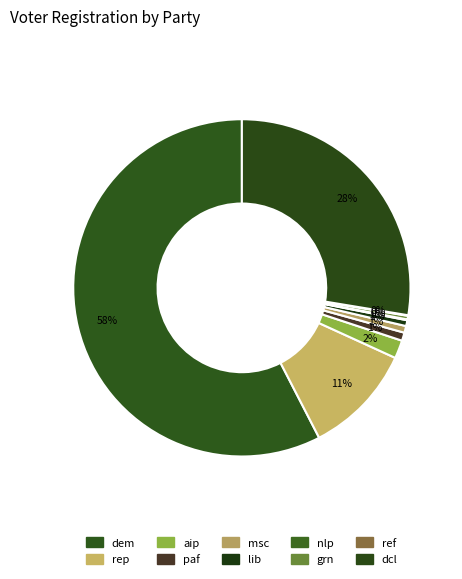

To the nearest percent, what is the average slice percentage?

10%